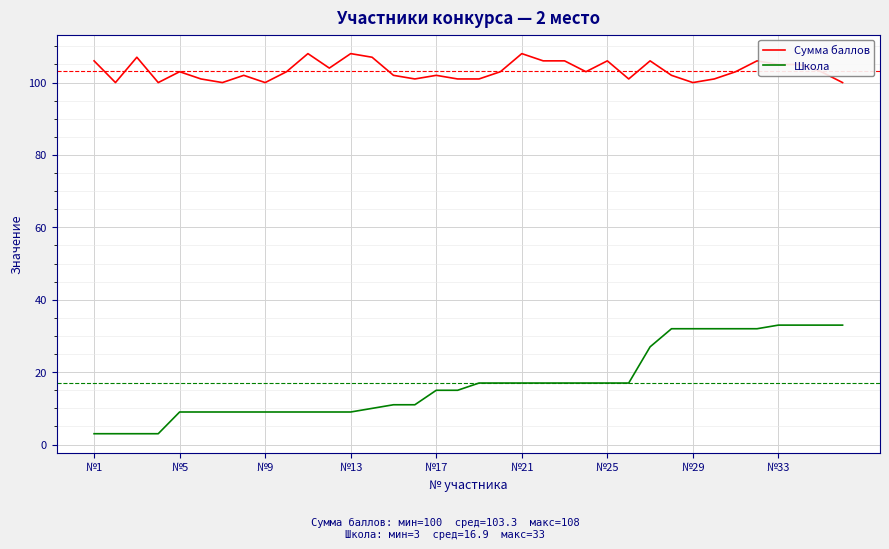

True or false: Сумма баллов and Школа intersect in this chart.

False